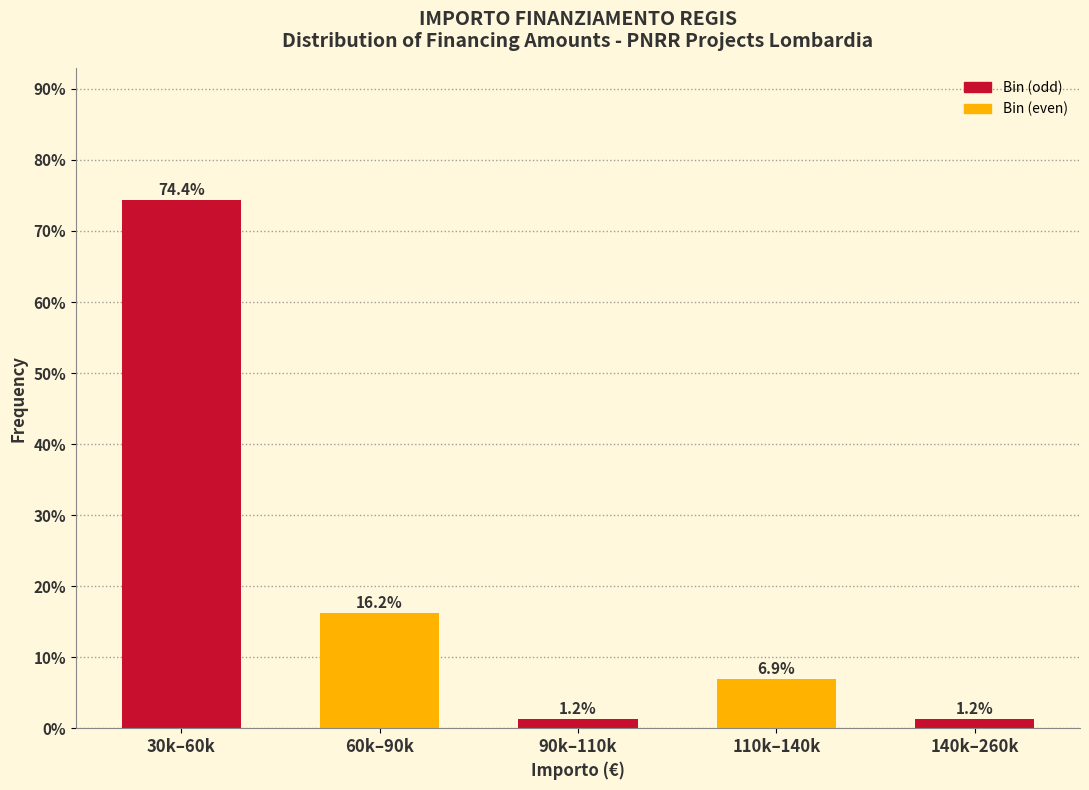

The value at 140k–260k is 1.2. True or false?

True